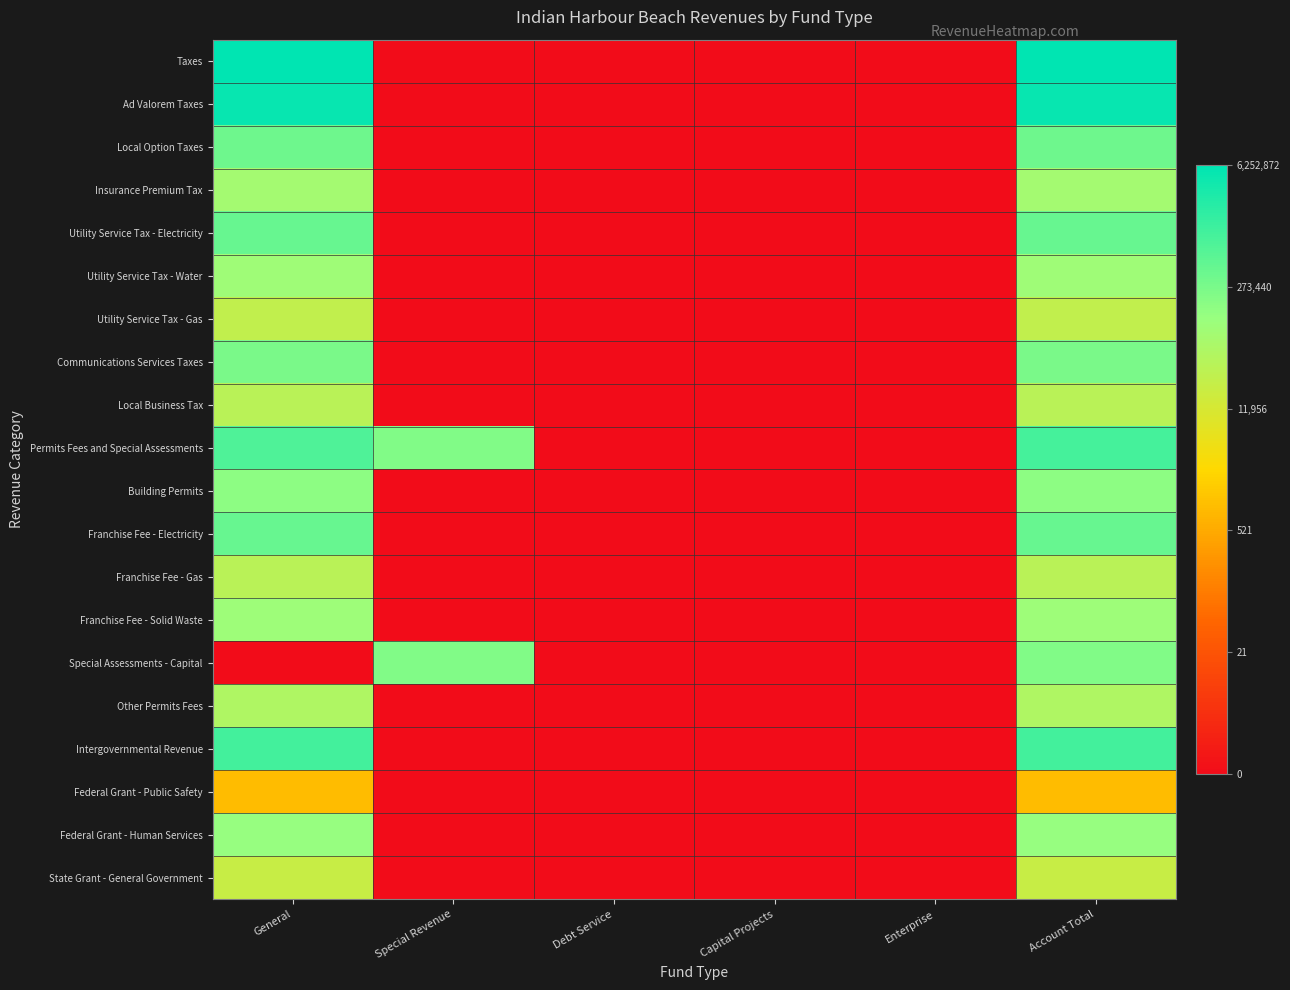

List the series in order of their peak value, lowest first.

Federal Grant - Public Safety, State Grant - General Government, Utility Service Tax - Gas, Local Business Tax, Franchise Fee - Gas, Other Permits Fees, Insurance Premium Tax, Utility Service Tax - Water, Franchise Fee - Solid Waste, Federal Grant - Human Services, Building Permits, Special Assessments - Capital, Communications Services Taxes, Local Option Taxes, Utility Service Tax - Electricity, Franchise Fee - Electricity, Permits Fees and Special Assessments, Intergovernmental Revenue, Ad Valorem Taxes, Taxes